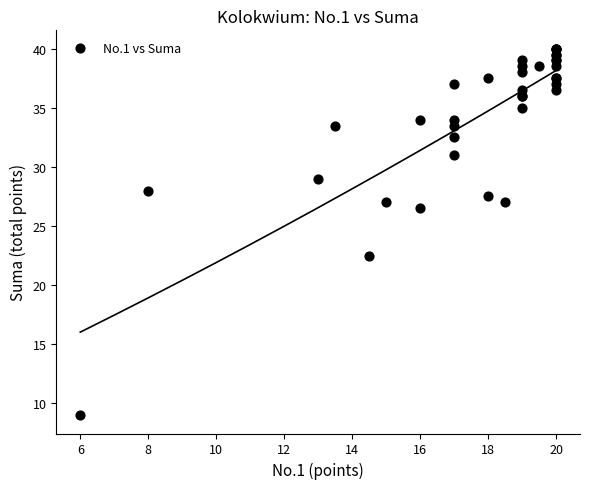

What Y value in the scatter plot is closest to 24?

22.5